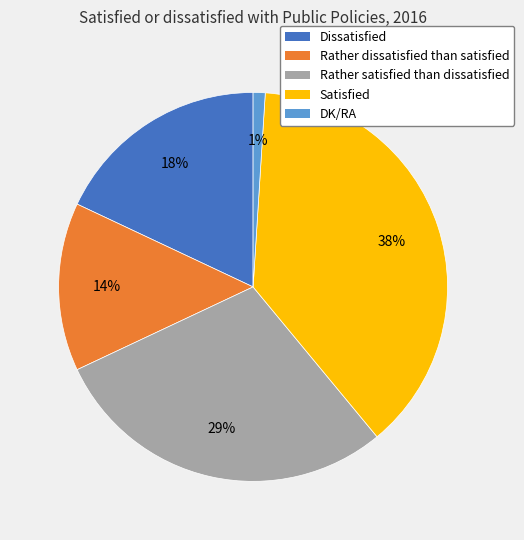

How many segments does this pie chart have?

5